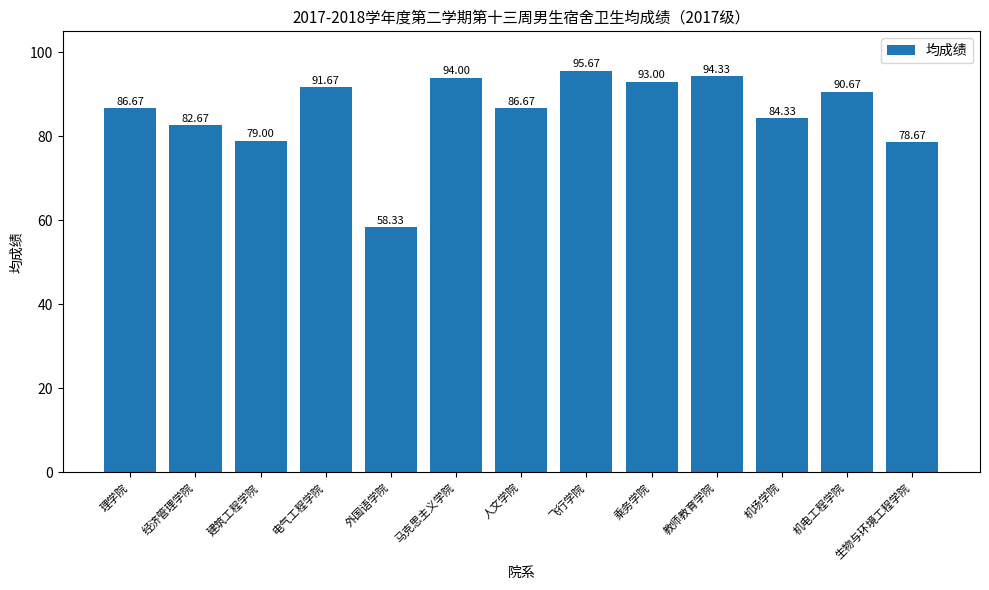

What is the maximum value shown in the chart?

95.7